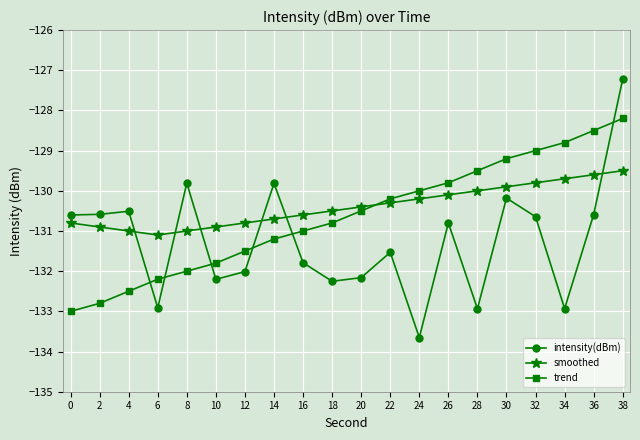

Rank the series by their maximum value, from lowest to highest.

smoothed, trend, intensity(dBm)